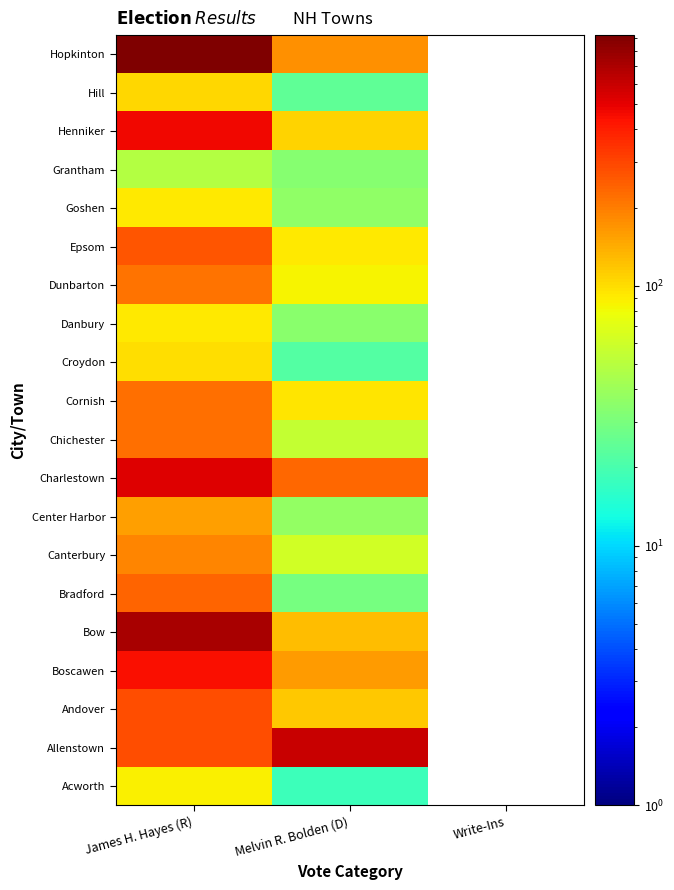

The value of Henniker at James H. Hayes (R) is 461.0. True or false?

True